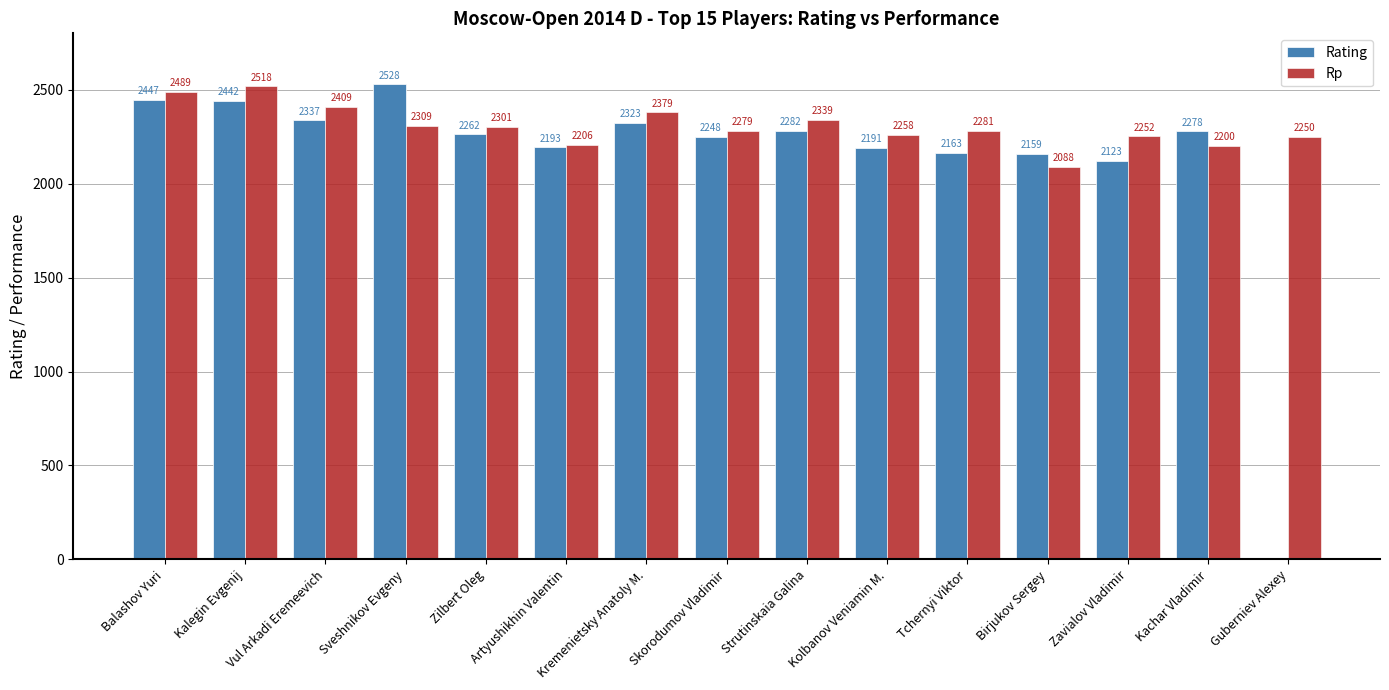

Count the number of categories in the chart.

15